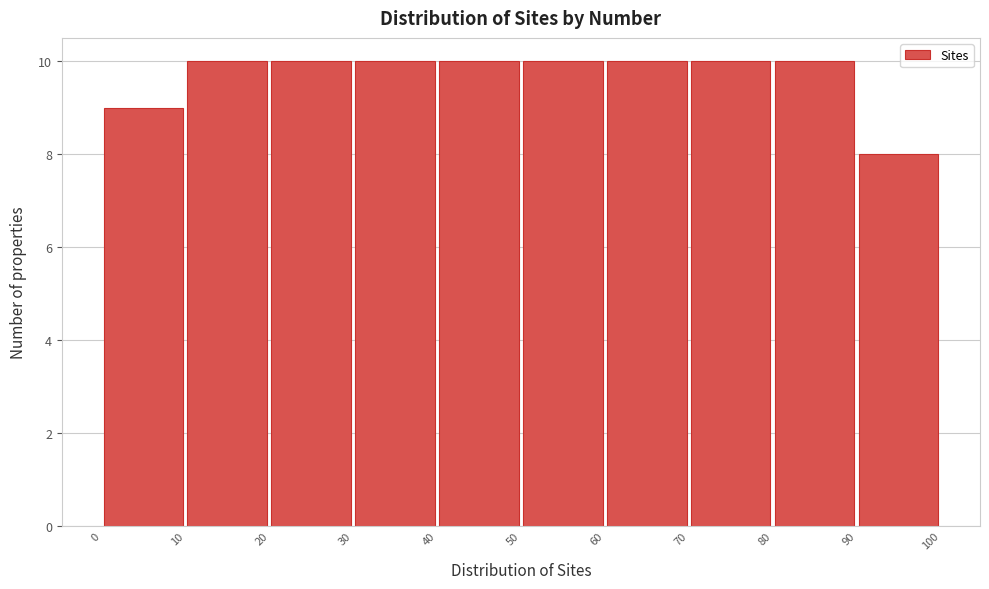

How tall is the bar that spans 0 to 10 on the x-axis? The values are not printed on the chart, so give them approximately, as read against the axis.

9